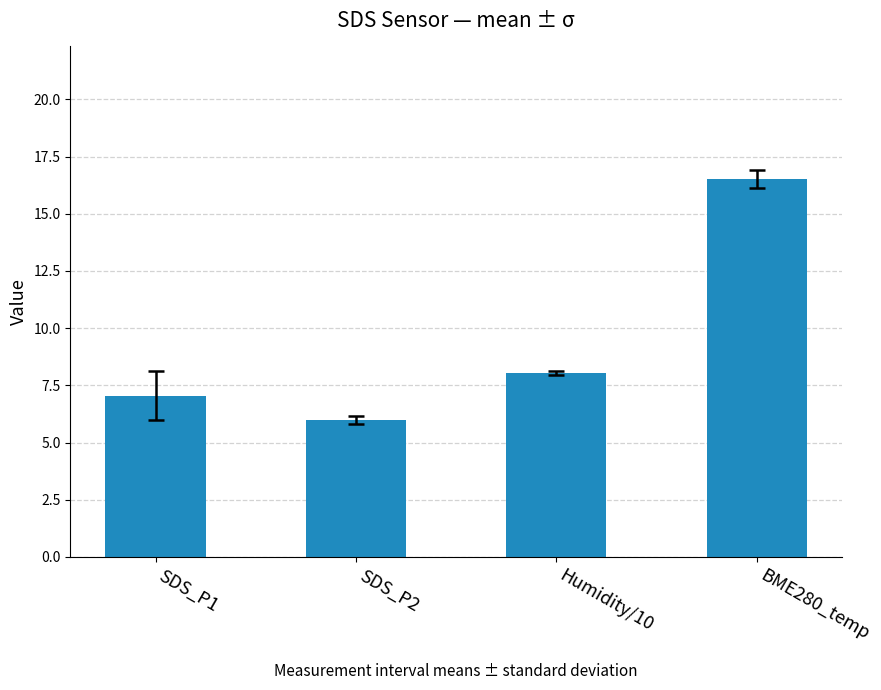

What is the greatest value displayed?

16.5